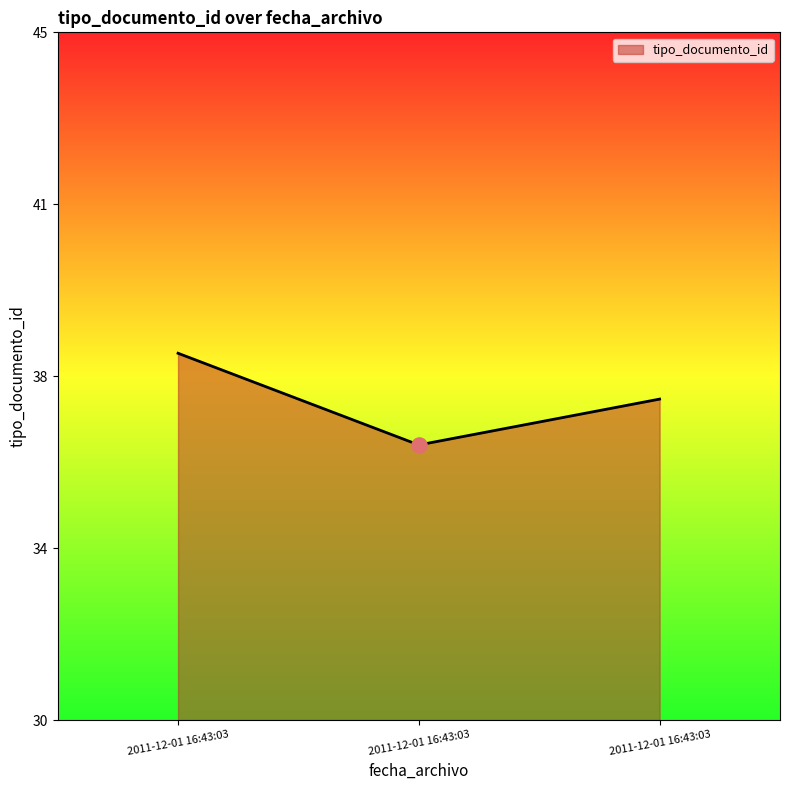

Does the chart have visible grid lines?

No